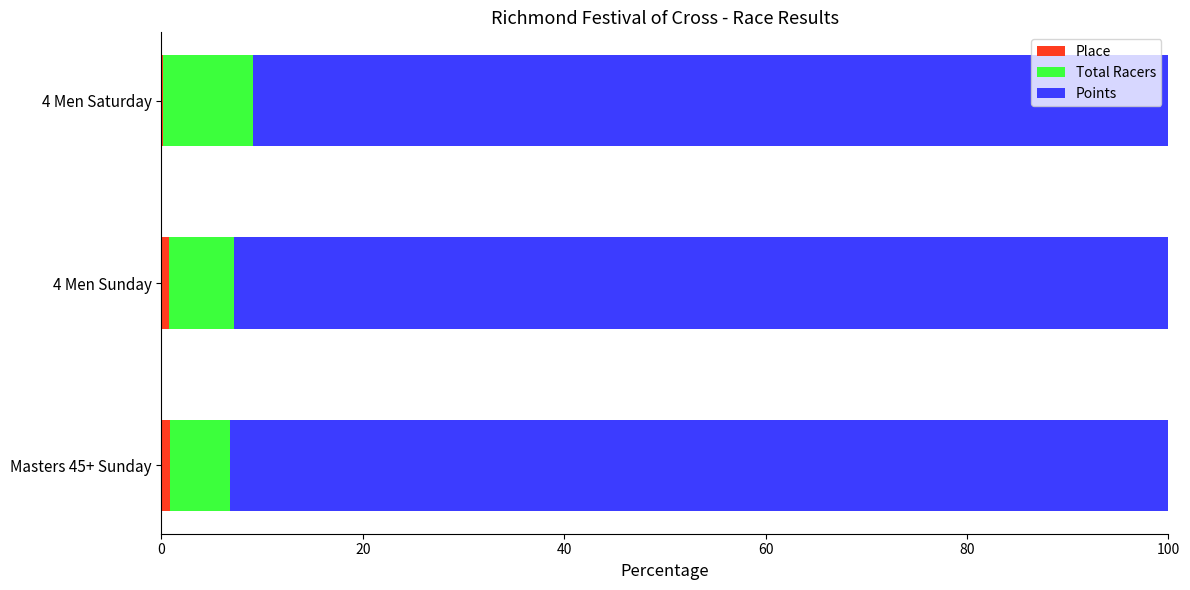

How many series are shown in this chart?

3